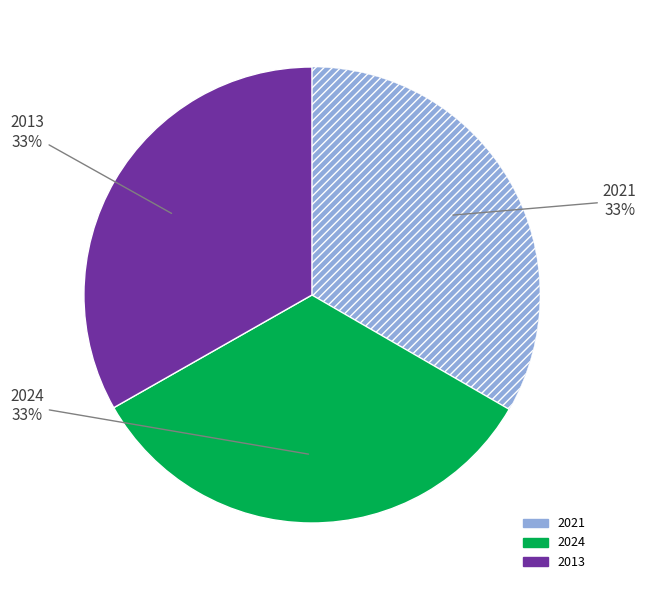

Does 2024 represent more than half of the total?

No